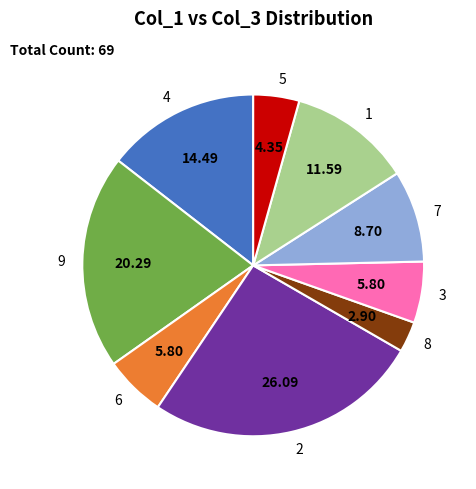

Between 9 and 5, which is larger?

9